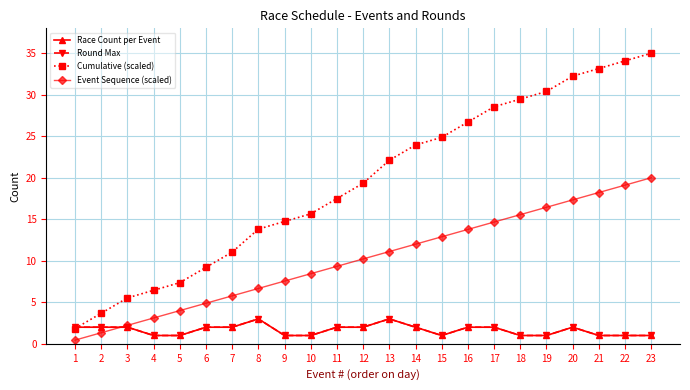

What is the value of the Cumulative (scaled) point at the 15th from the left?

24.9